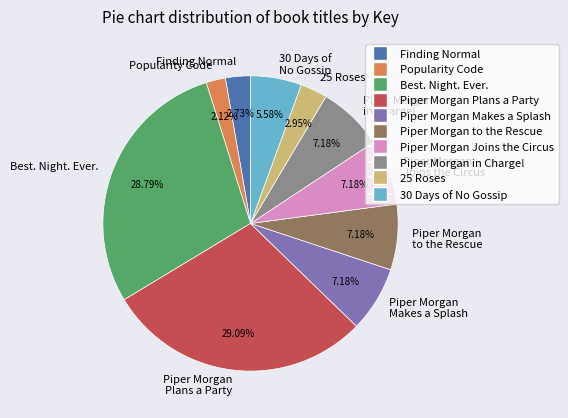

What is the smallest slice in the pie chart?

Popularity Code